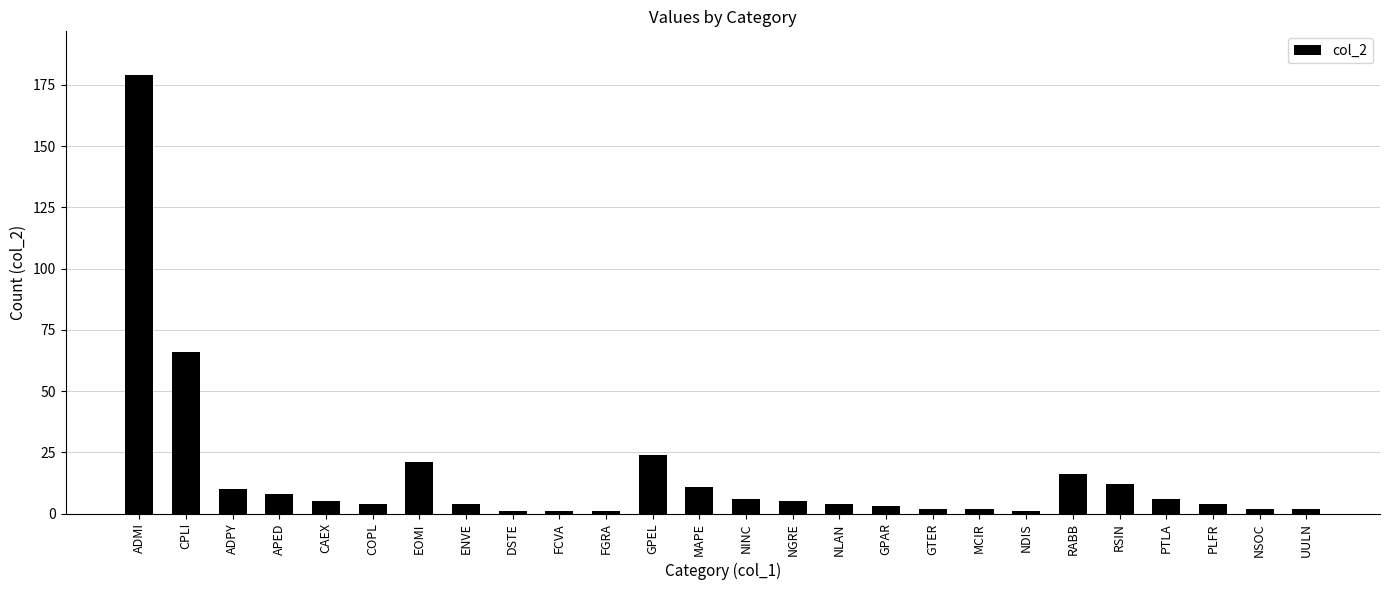

Reading right to left, extract all data points from this chart.

2	2	4	6	12	16	1	2	2	3	4	5	6	11	24	1	1	1	4	21	4	5	8	10	66	179